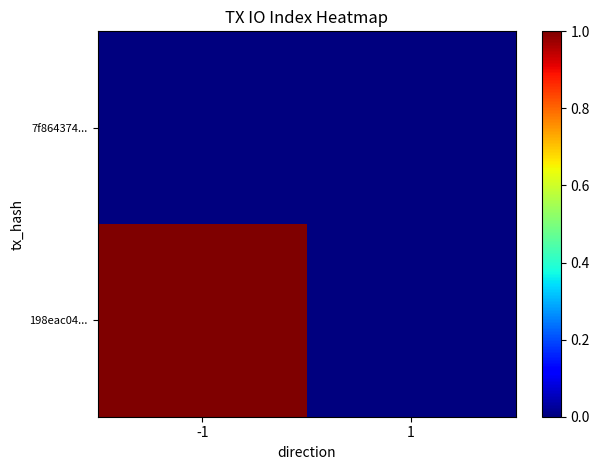

Which category has the lowest value across all series?

-1